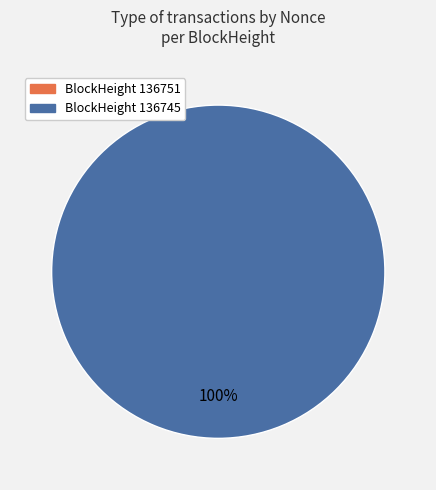

To the nearest percent, what portion does 136745 represent?

100%